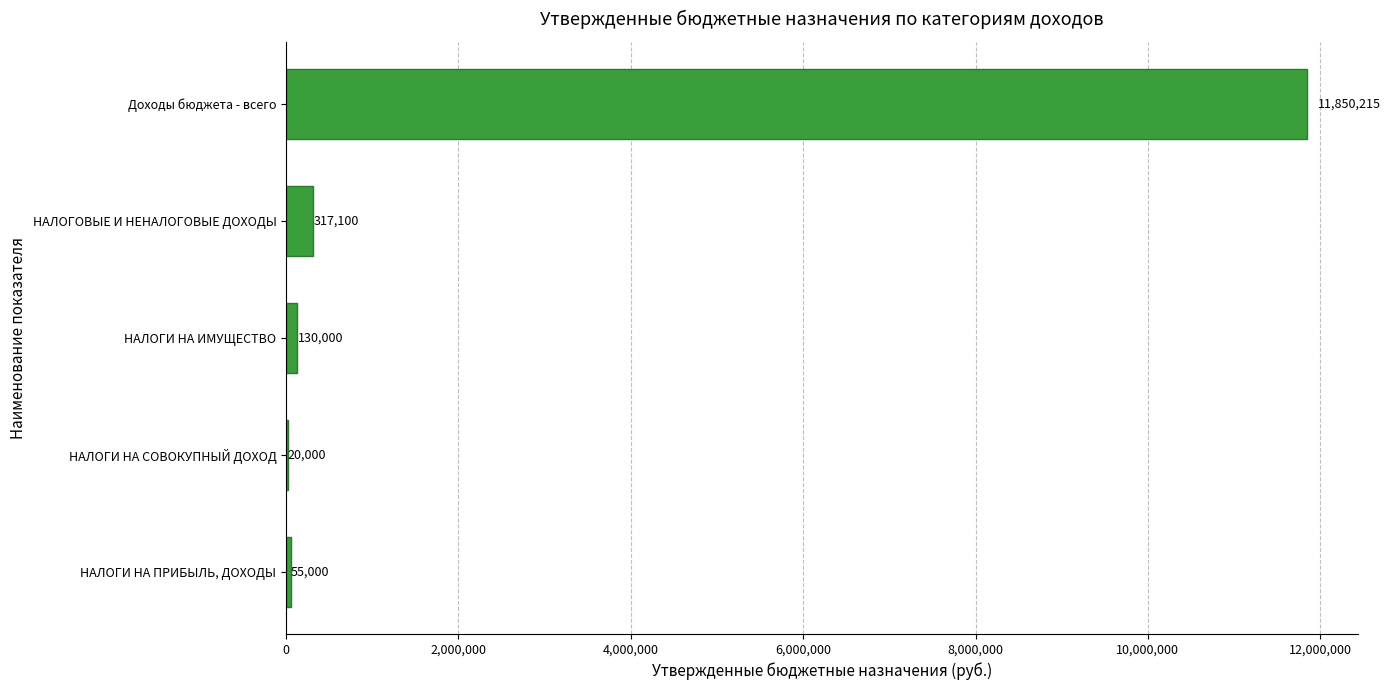

The chart shows a value of 55000 at НАЛОГИ НА ПРИБЫЛЬ, ДОХОДЫ. True or false?

True